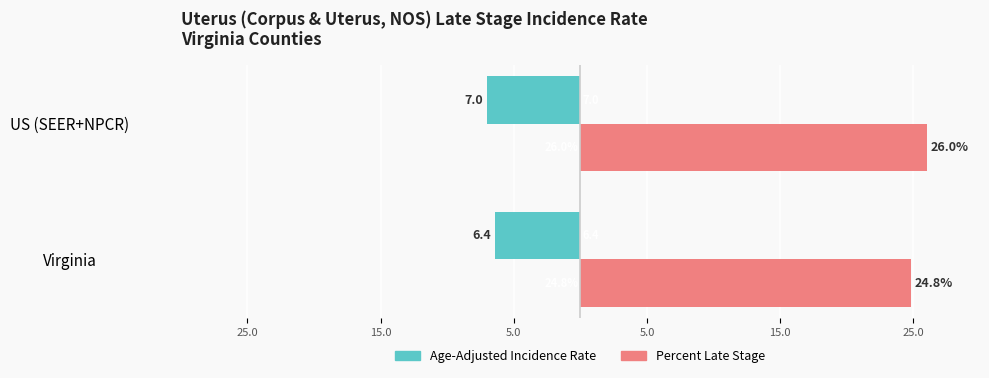

Reading left to right, extract all data points from this chart.

Age-Adjusted Incidence Rate: -6.4	-7.0
Percent Late Stage: 24.8	26.0